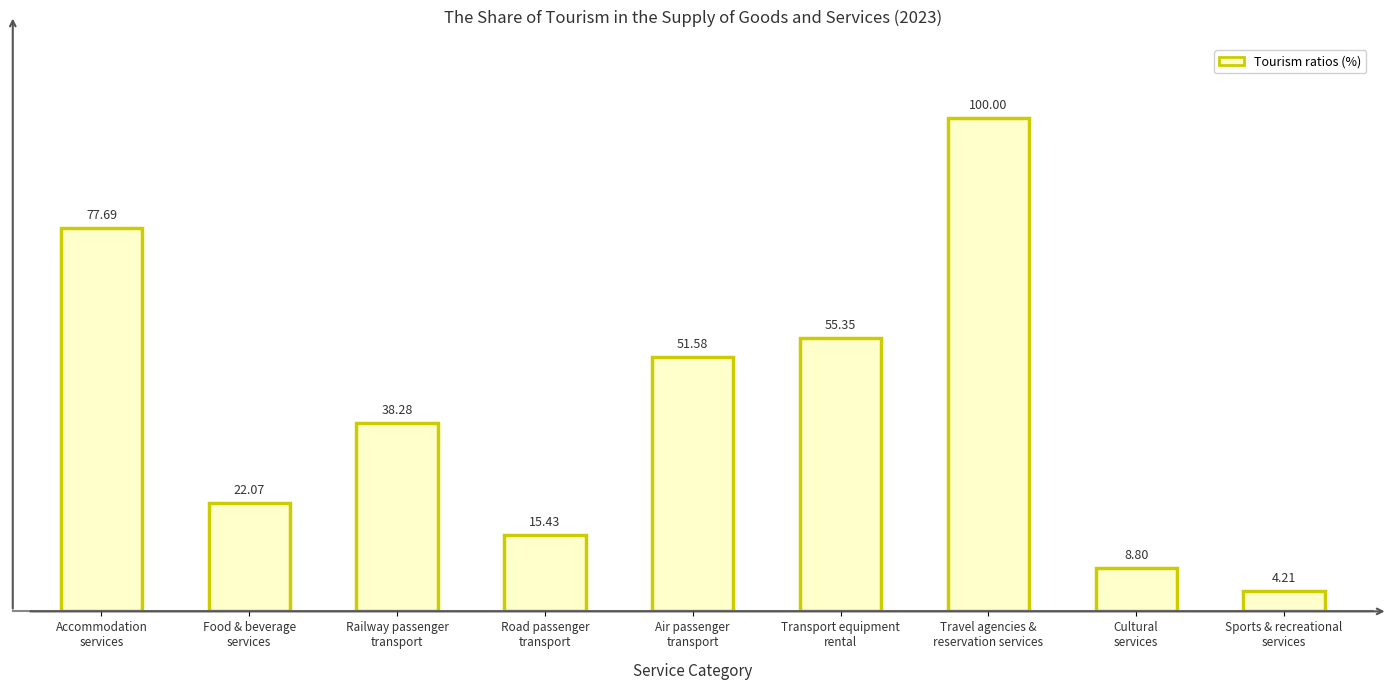

Rank the categories by value from highest to lowest.

Travel agencies &
reservation services, Accommodation
services, Transport equipment
rental, Air passenger
transport, Railway passenger
transport, Food & beverage
services, Road passenger
transport, Cultural
services, Sports & recreational
services